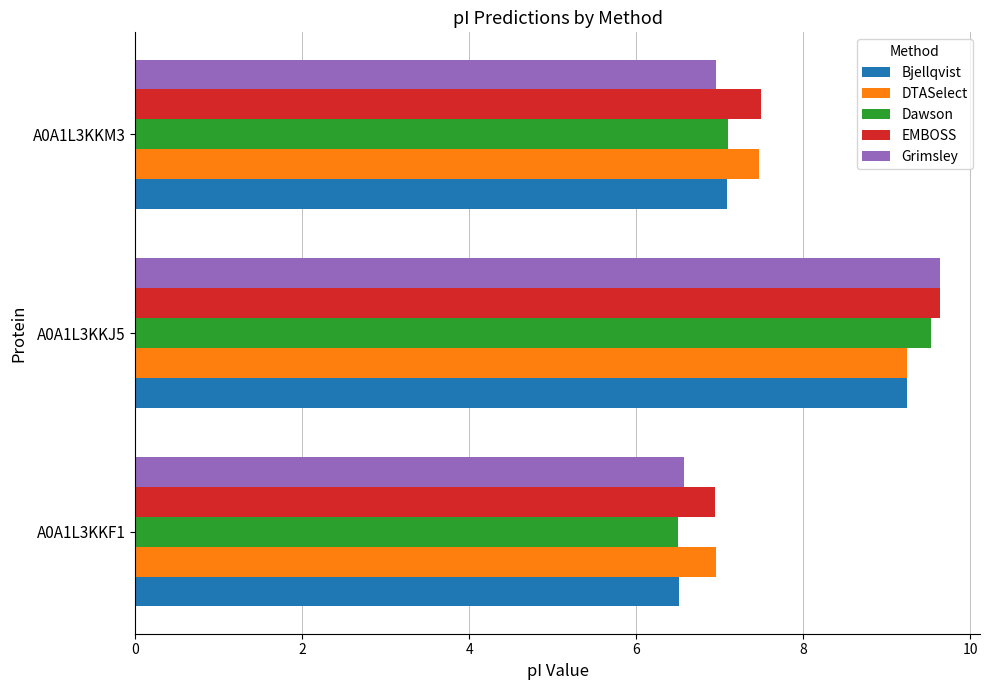

The EMBOSS series shows 11.4 at A0A1L3KKF1. True or false?

False